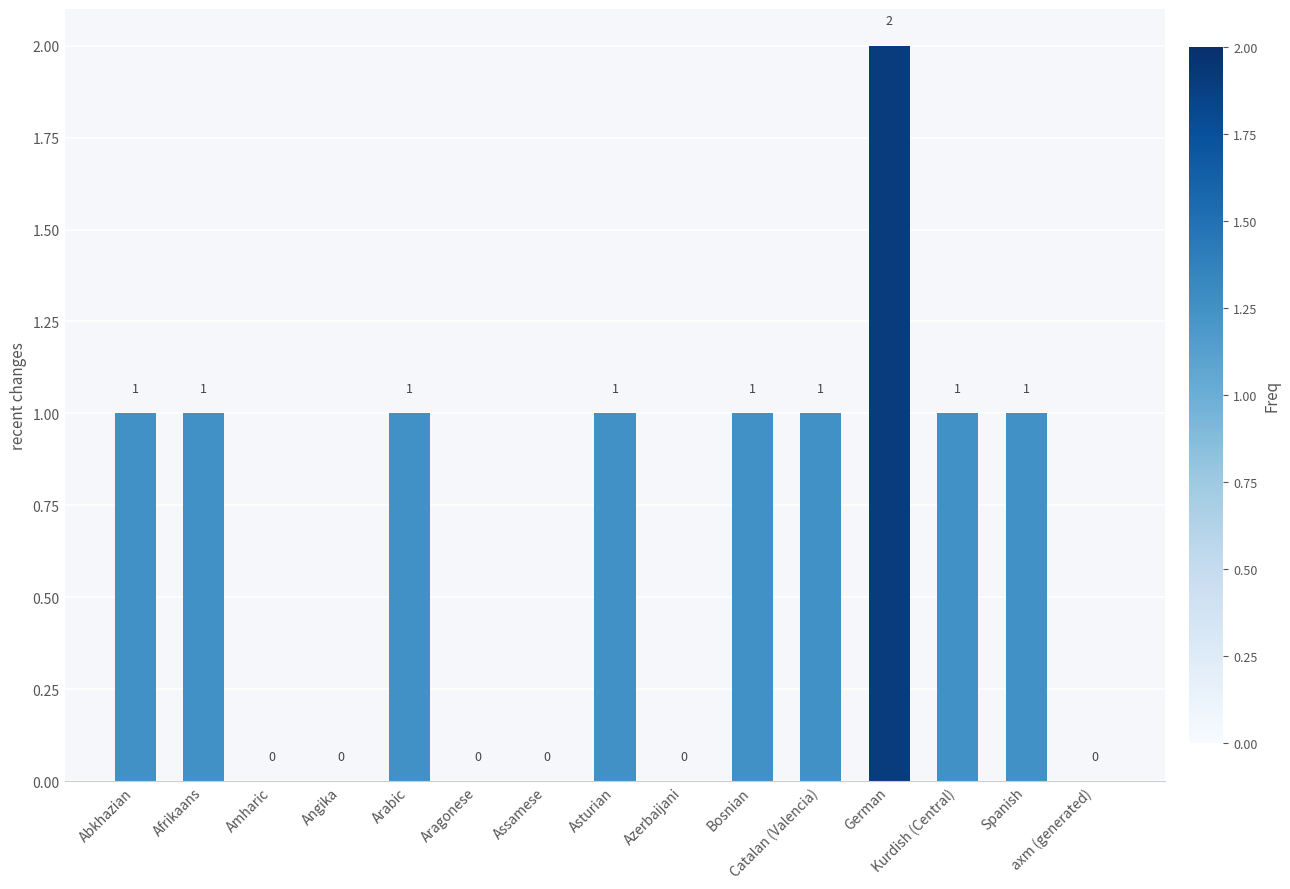

The value at German is 2. True or false?

True